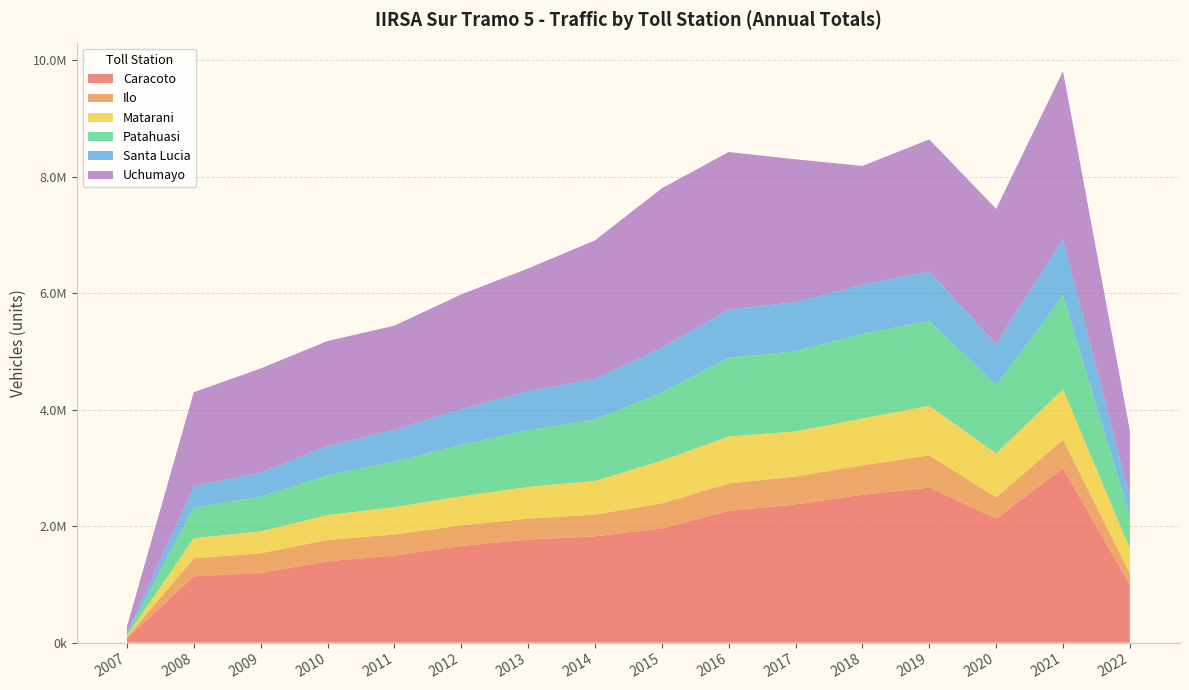

Reading left to right, what are all the values shown in this chart?

Caracoto: 74898	1138786	1196120	1397752	1496644	1662695	1770767	1825413	1962650	2263857	2374874	2540838	2662103	2130406	2997817	991603
Ilo: 19772	309453	339056	367870	360286	353603	360190	374334	430585	471594	478585	504628	555107	363356	490231	196234
Matarani: 21994	347794	375171	427217	471122	496771	544416	578930	733965	805340	775389	804516	852575	757519	864127	429739
Patahuasi: 30939	526182	598210	683088	780984	884630	975998	1055544	1172958	1352846	1376616	1451339	1460557	1172950	1617251	557921
Santa Lucia: 21285	369119	411718	503269	546678	616356	667523	699857	764318	828661	844301	847937	845546	705100	966142	331581
Uchumayo: 104946	1611231	1789407	1802169	1788947	1968091	2108553	2376539	2740573	2705961	2452994	2039534	2268848	2322460	2880603	1135235